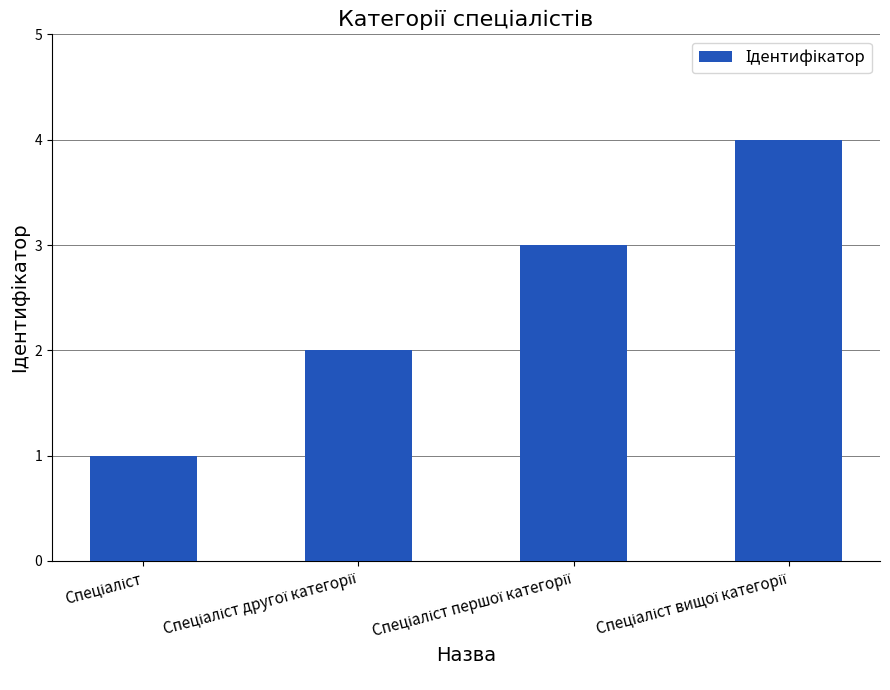

How many data points are less than 3?

2